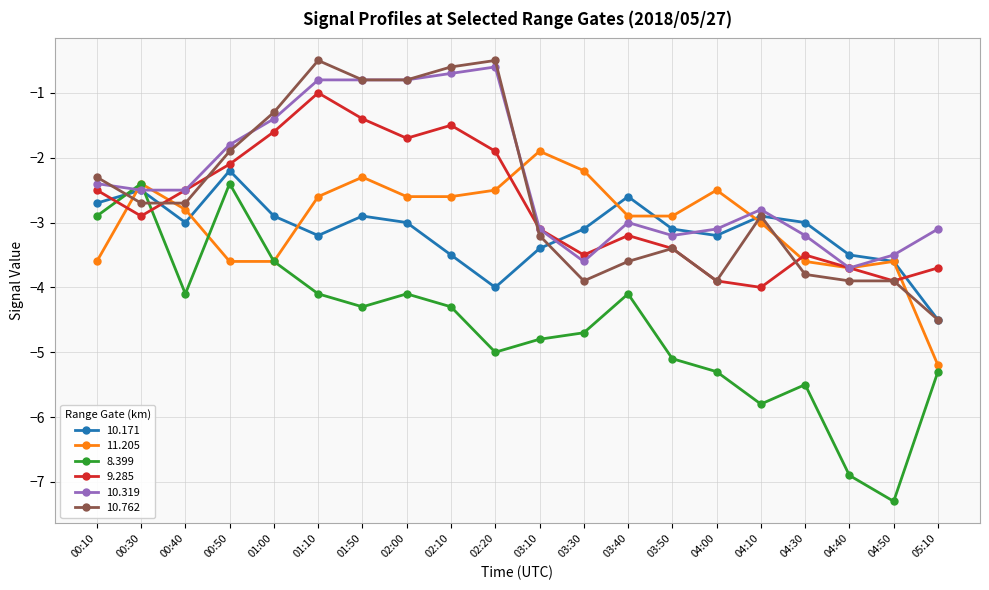

What is the minimum value shown in the chart?

-7.3